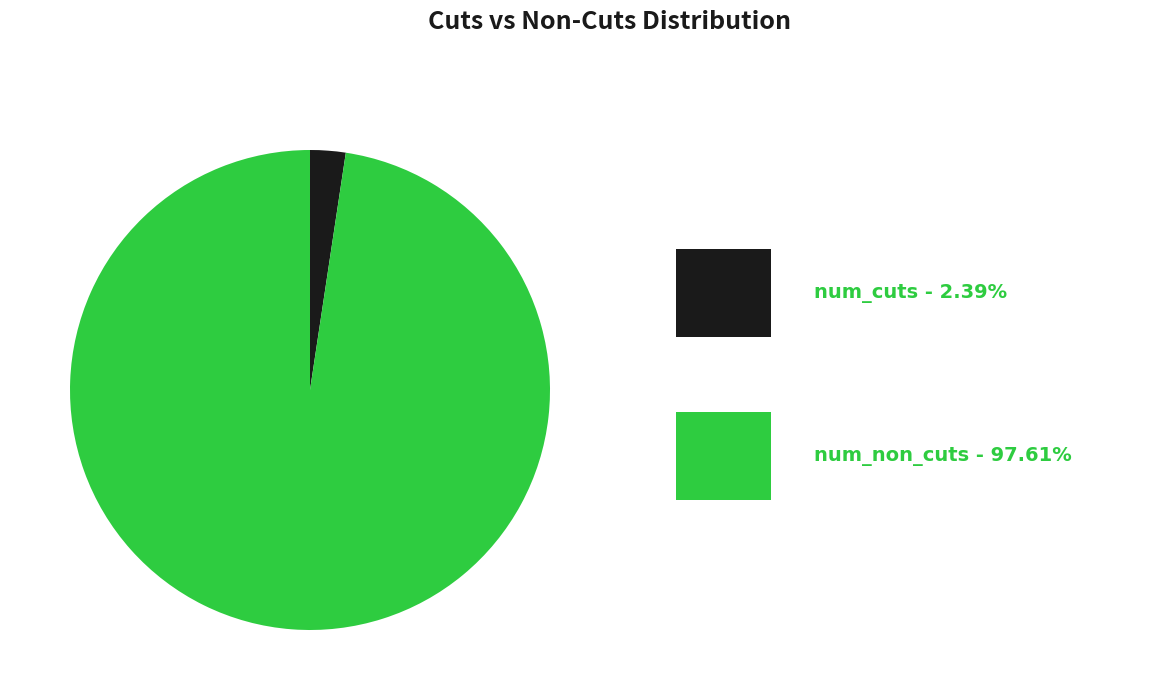

How many segments does this pie chart have?

2